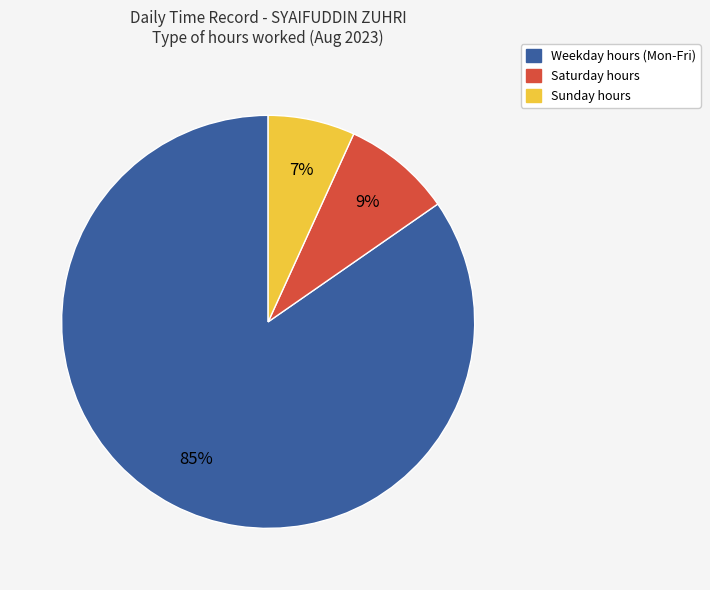

Is there any slice that represents more than half of the pie?

Yes